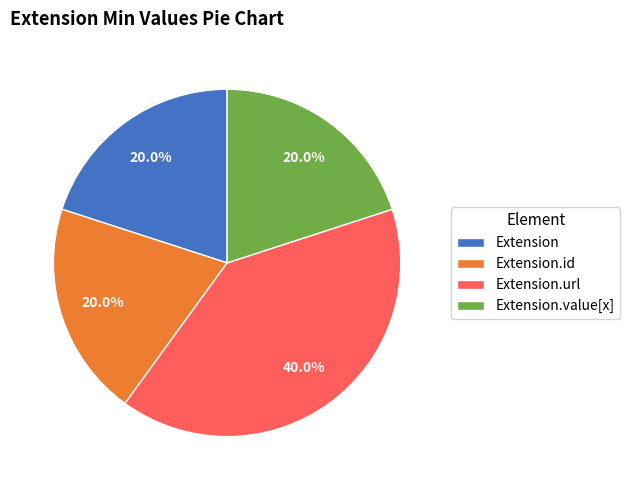

Which has a higher value, Extension.url or Extension?

Extension.url